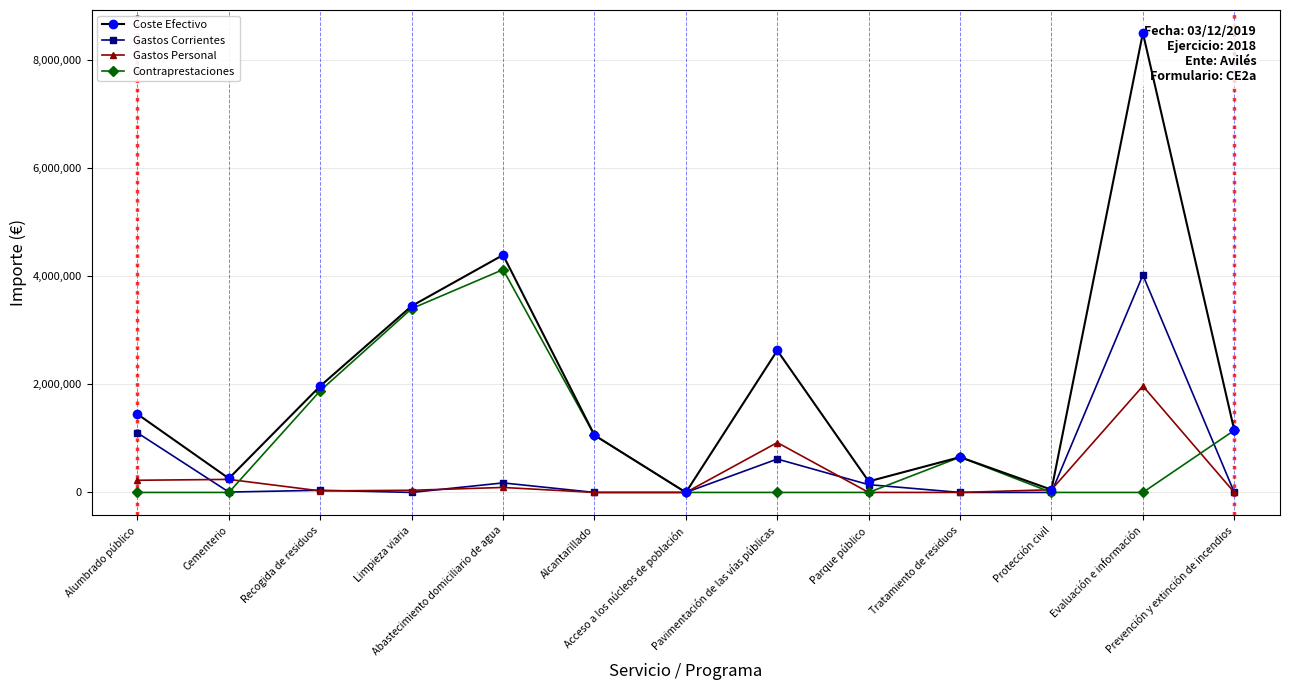

What is the value of the Coste Efectivo point at the 9th from the left?

204484.6